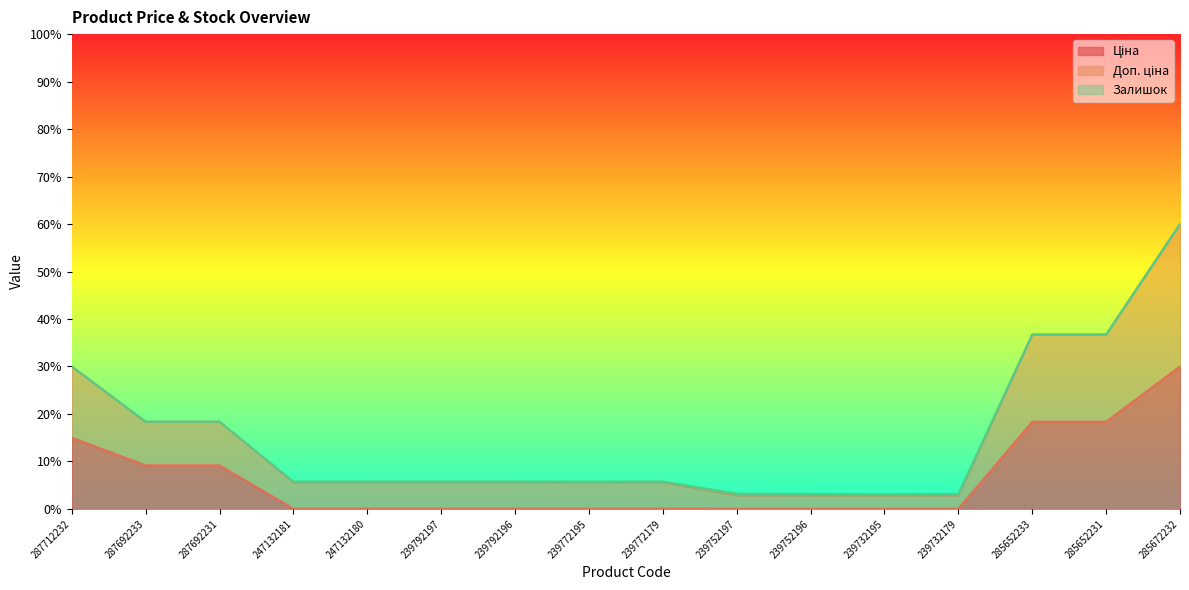

What is the total value across all series at 287692231?

18.4